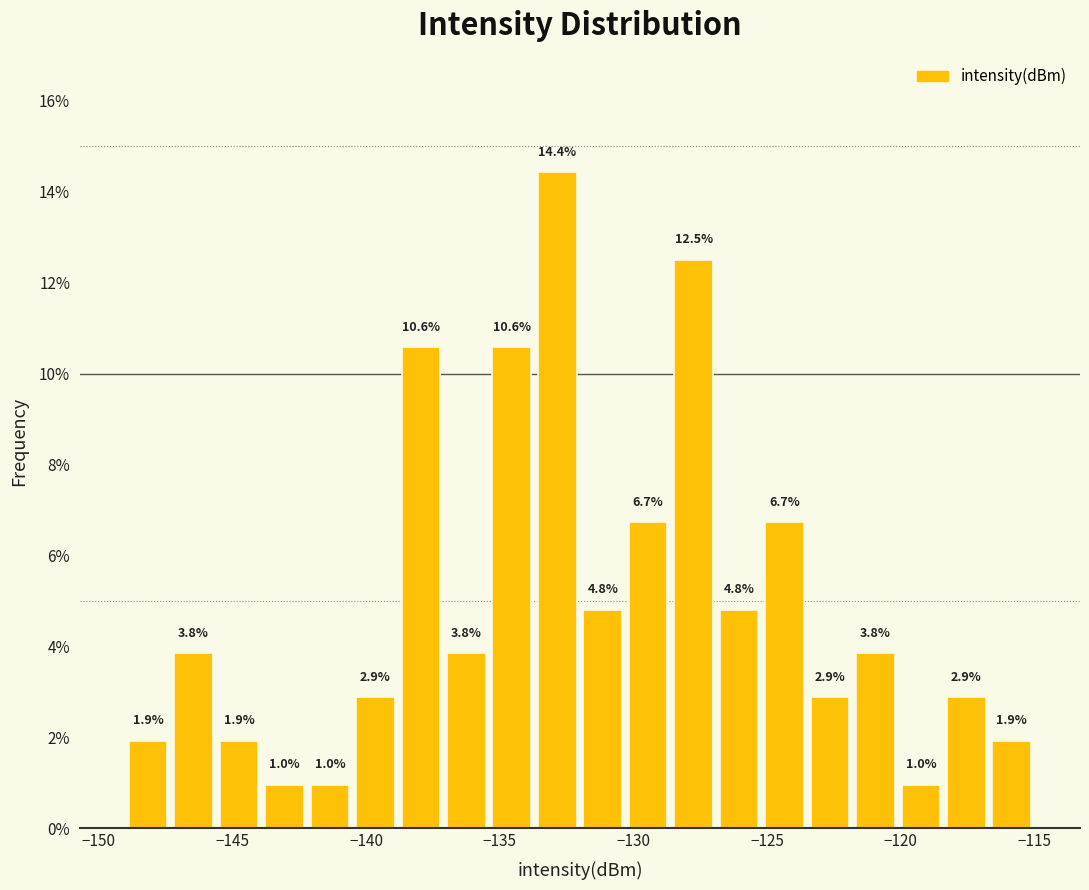

Around what value on the x-axis is the tallest bar? Give the approximate position of its centre, as read against the axis.

-133.0